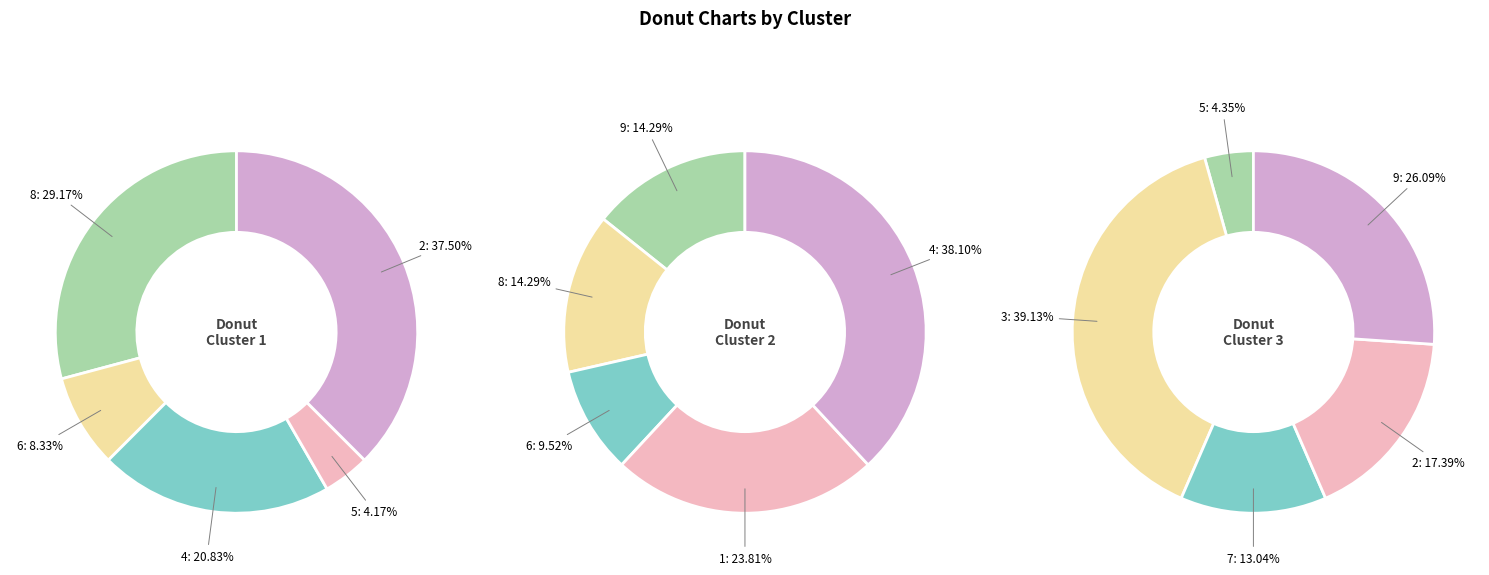

Is there a majority slice in this chart?

No